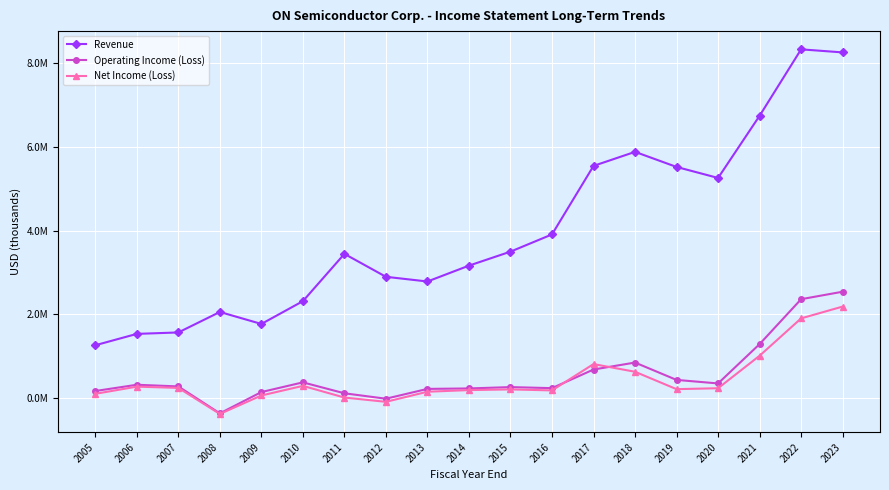

What is the difference between the second highest and minimum values in the Net Income (Loss) series?

2282300